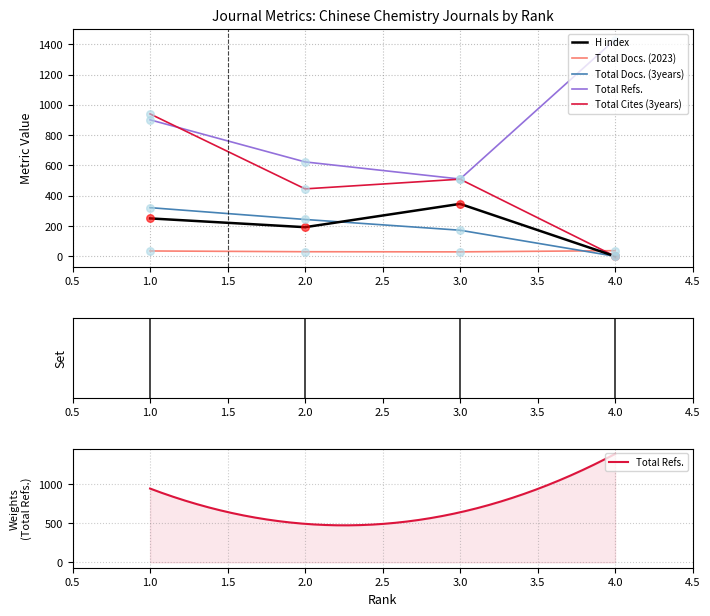

Which series contains the highest Y value?

Total Refs.